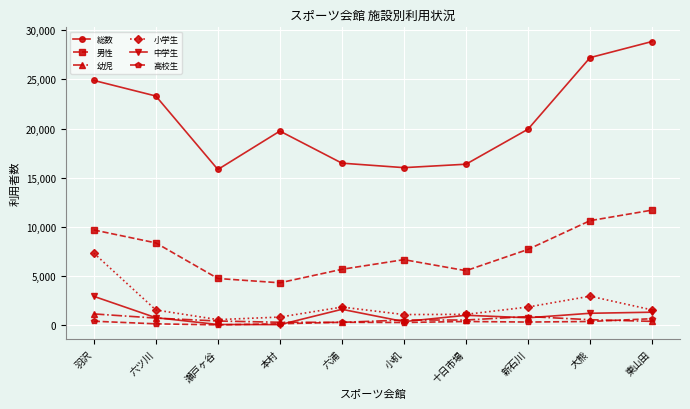

Count the number of categories in the chart.

10